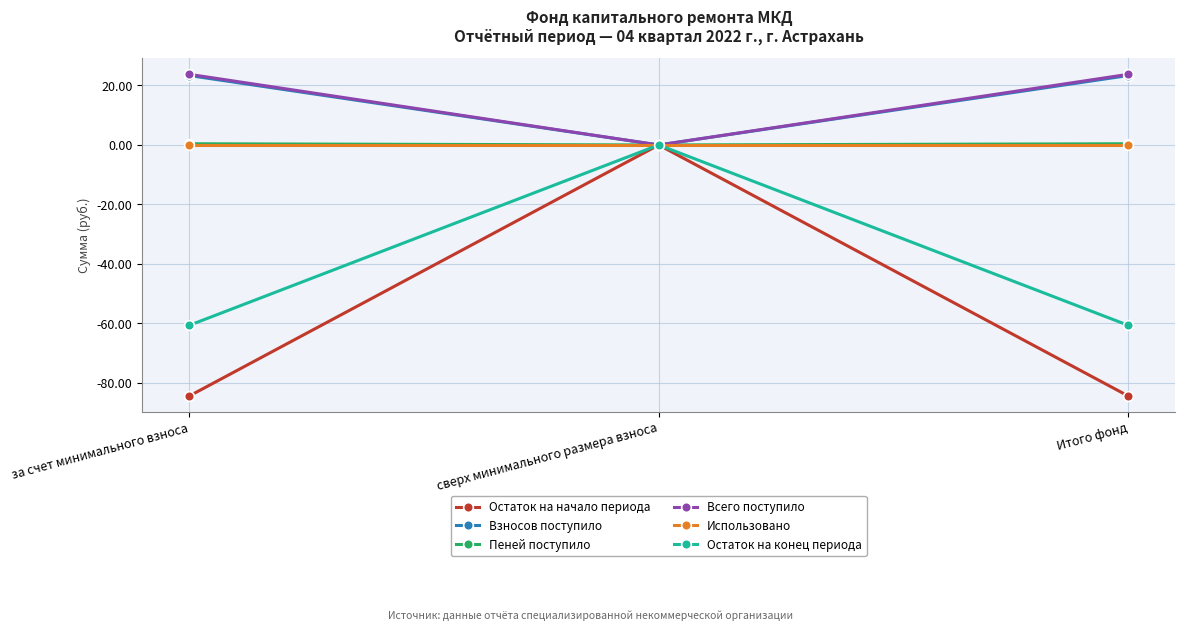

What is the difference between the Пеней поступило values at сверх минимального размера взноса and за счет минимального взноса?

0.4